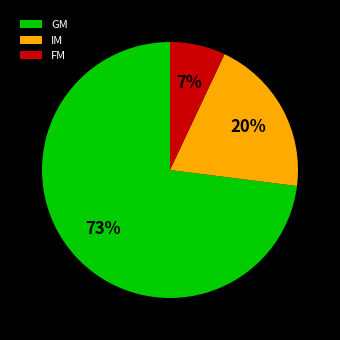

To the nearest percent, what portion does IM represent?

20%